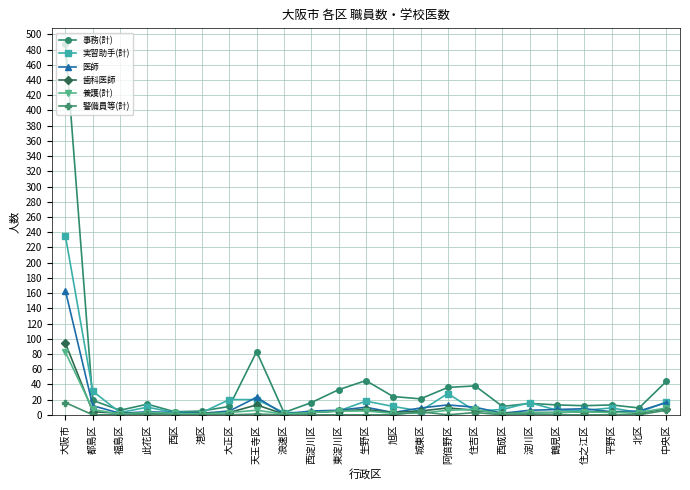

The 医師 series shows 250 at 大阪市. True or false?

False